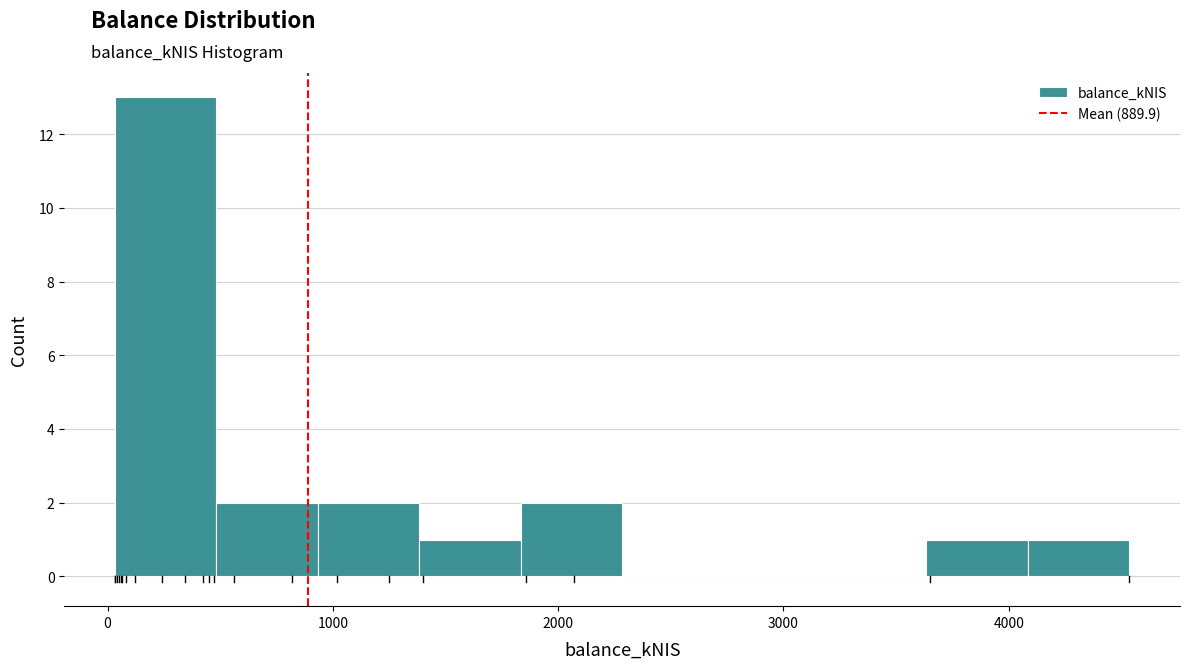

Reading left to right, list every bar in this chart as the range it spans on the x-axis followed by its height. Neither the bar edges nor the heights are printed on the chart, so give them approximately, as read against the axes.

0 to 500: 13
500 to 900: 2
900 to 1400: 2
1400 to 1800: 1
1800 to 2300: 2
2300 to 2700: 0
2700 to 3200: 0
3200 to 3600: 0
3600 to 4100: 1
4100 to 4500: 1